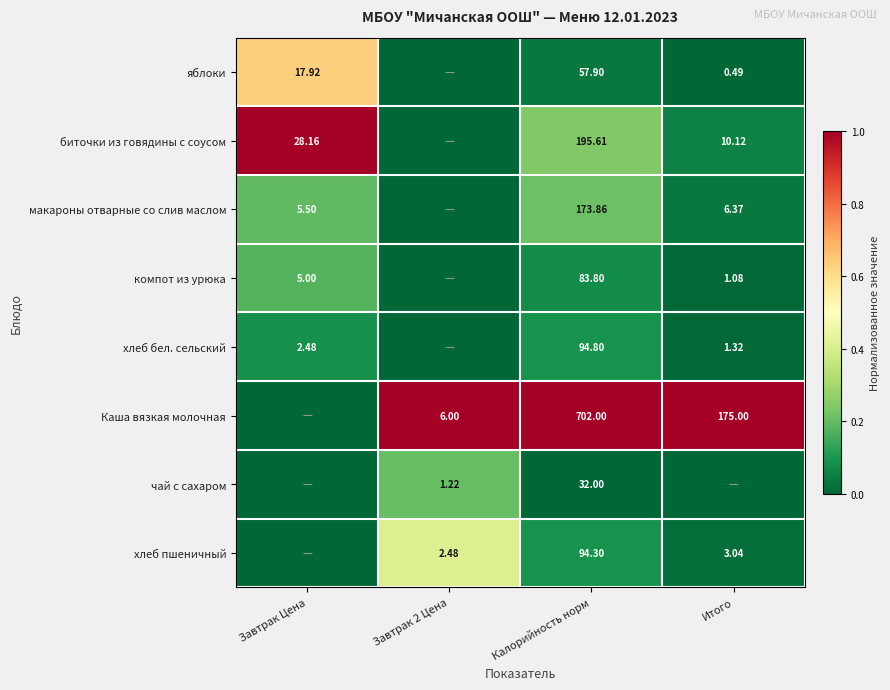

Is the value of Каша вязкая молочная at Завтрак 2 Цена greater than the value of макароны отварные со слив маслом at Завтрак Цена?

Yes